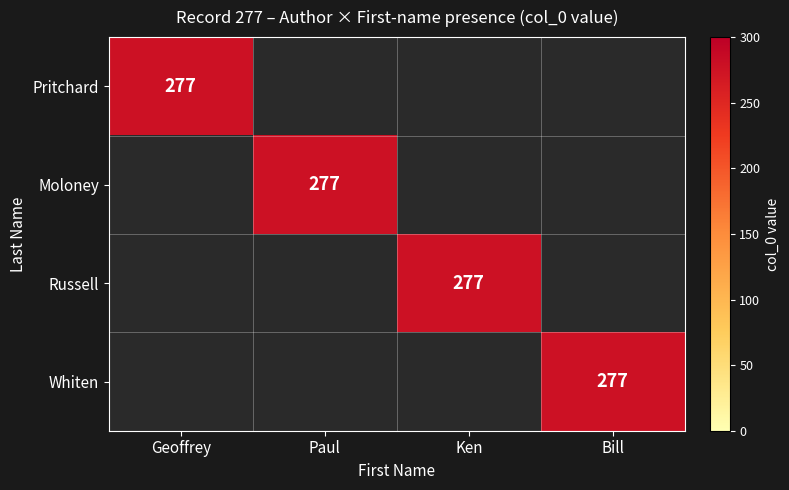

Reading right to left, what are all the values shown in this chart?

Pritchard: Bill=0	Ken=0	Paul=0	Geoffrey=277
Moloney: Bill=0	Ken=0	Paul=277	Geoffrey=0
Russell: Bill=0	Ken=277	Paul=0	Geoffrey=0
Whiten: Bill=277	Ken=0	Paul=0	Geoffrey=0